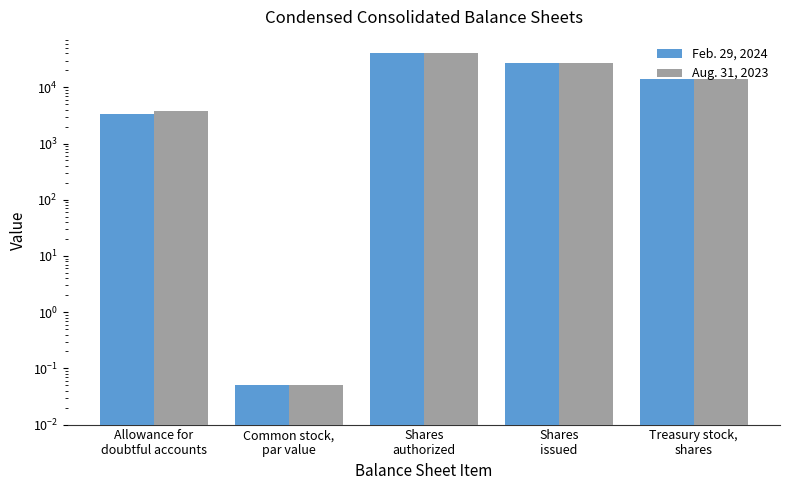

What are all the series names shown in the legend?

Feb. 29, 2024, Aug. 31, 2023